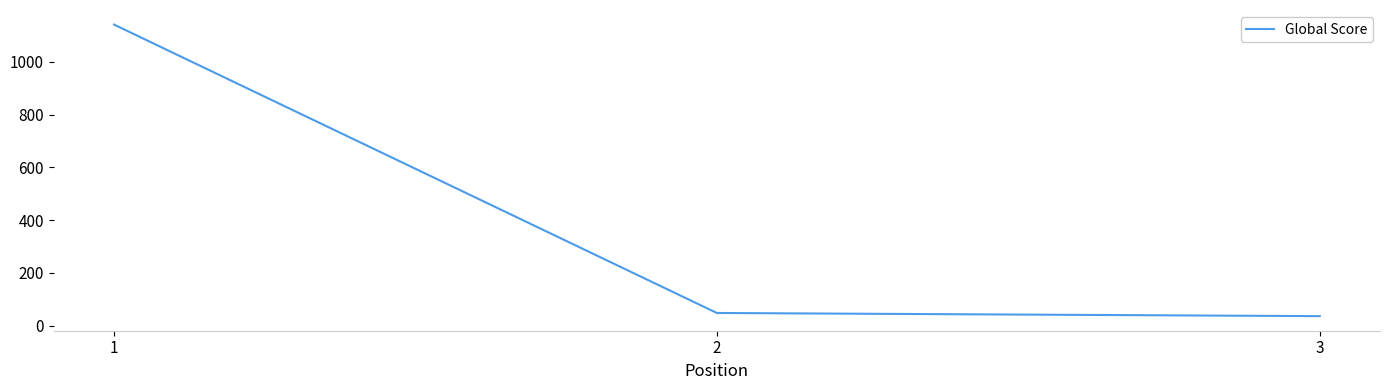

Where does the data first go above 48?

1